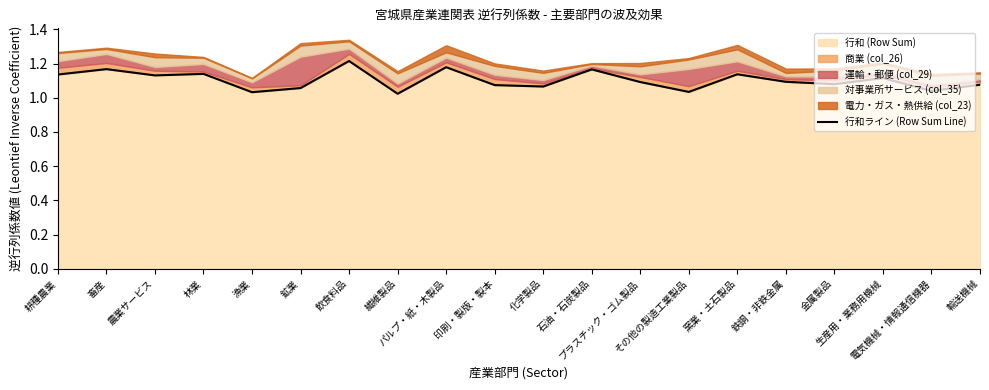

What is the change in value from 石油・石炭製品 to 輸送機械?

-0.1